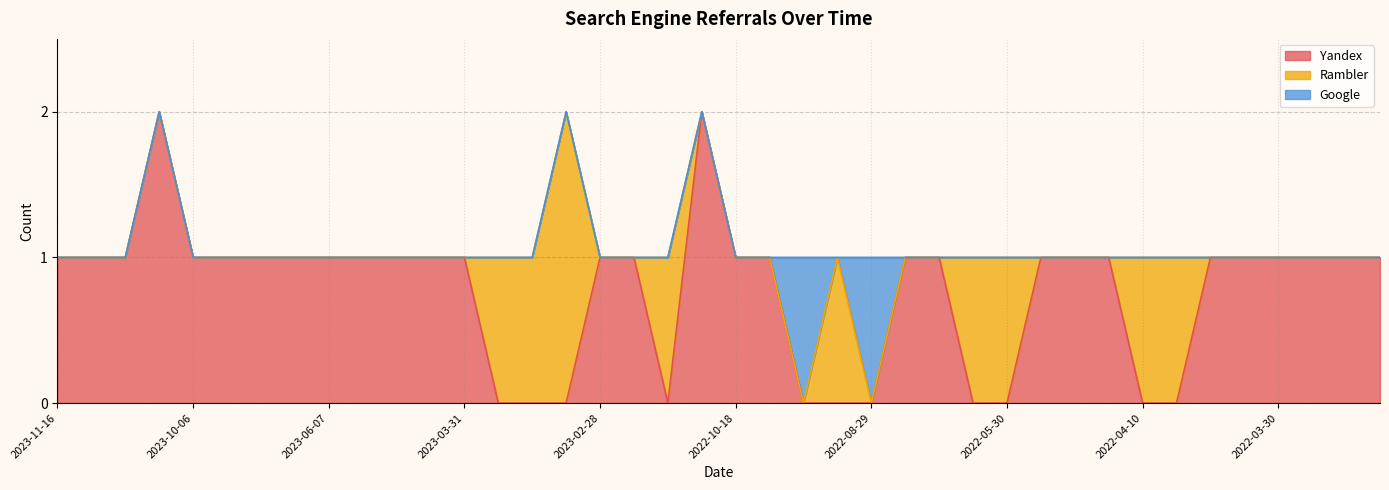

True or false: Yandex has a value of 0 at 2022-06-01.

True